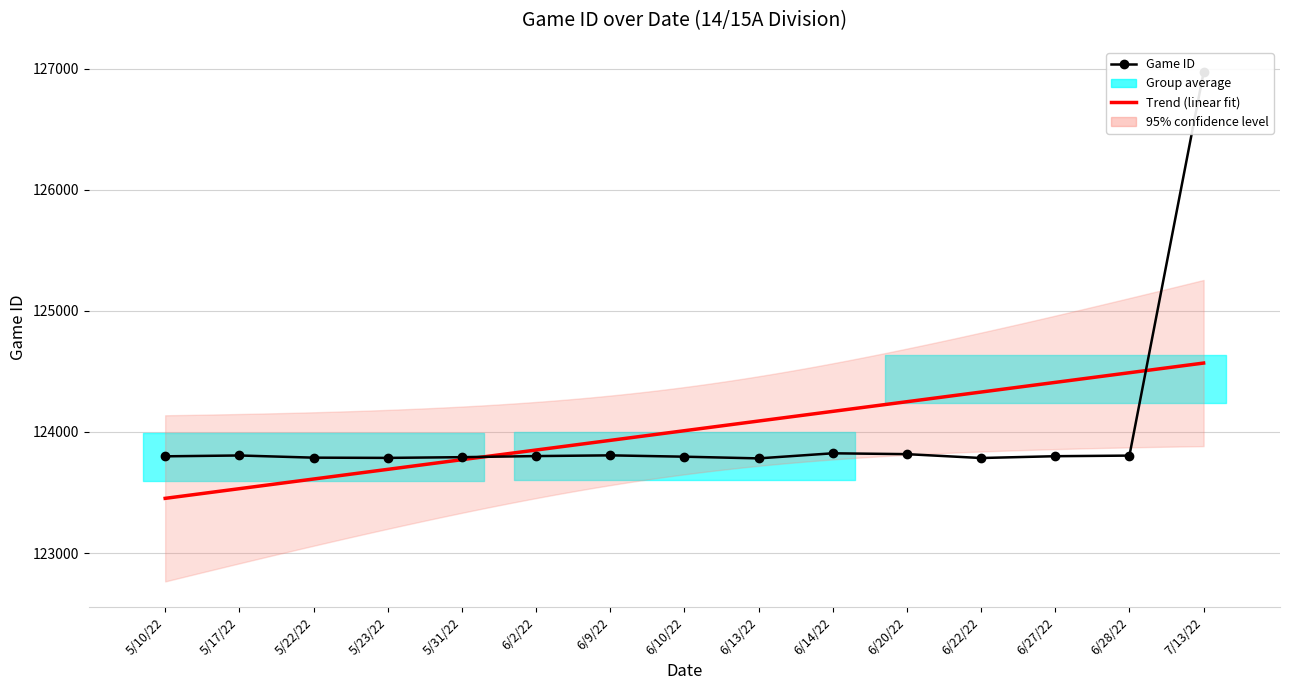

Is this an area chart (filled region under the line)?

No